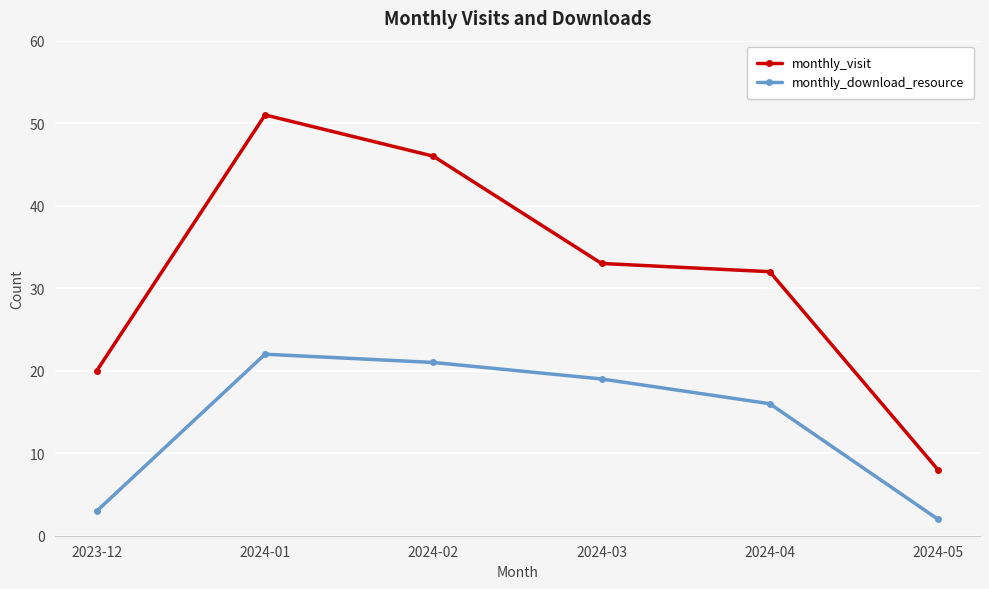

Is it true that monthly_download_resource equals 16 at 2024-04?

True